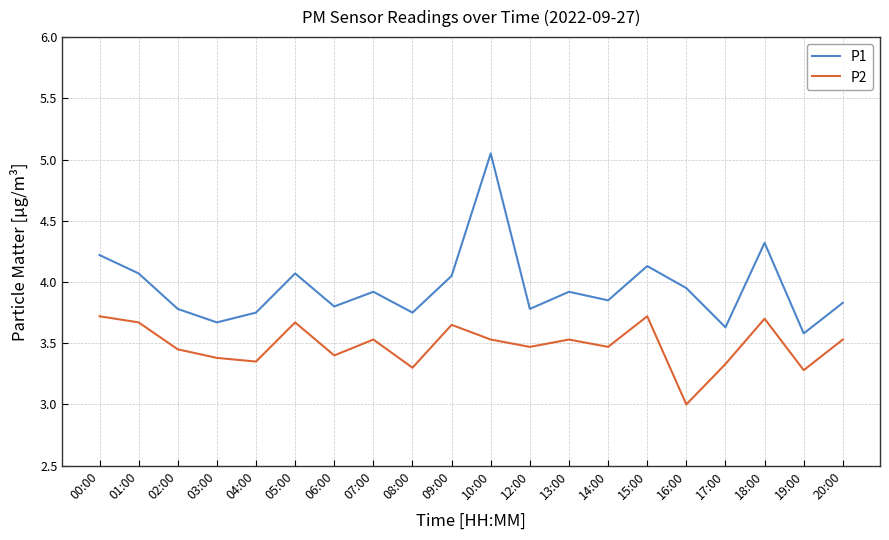

At which category does P1 reach its first local valley?

03:00